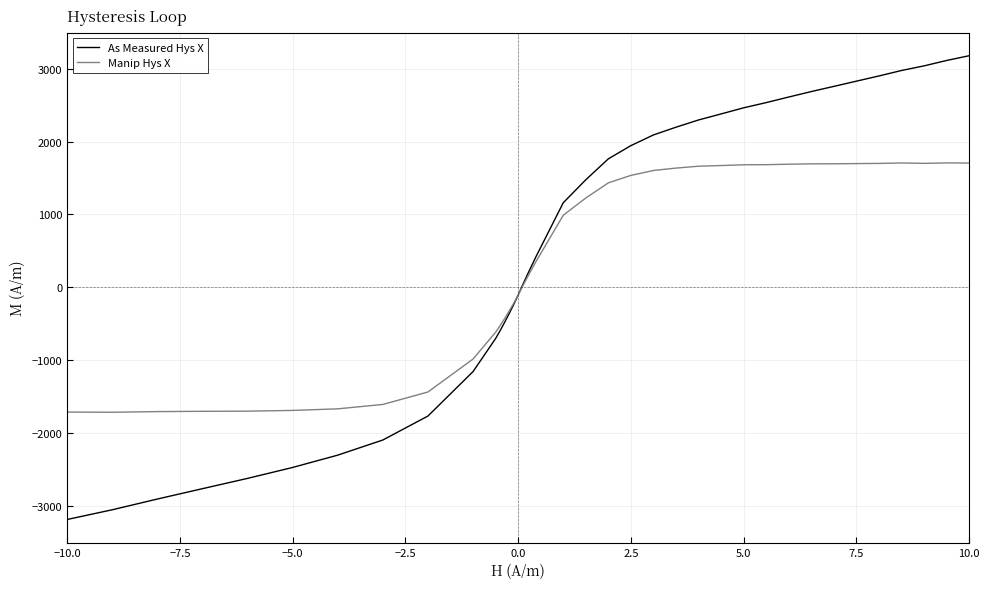

Which series has the widest spread of values?

As Measured Hys X